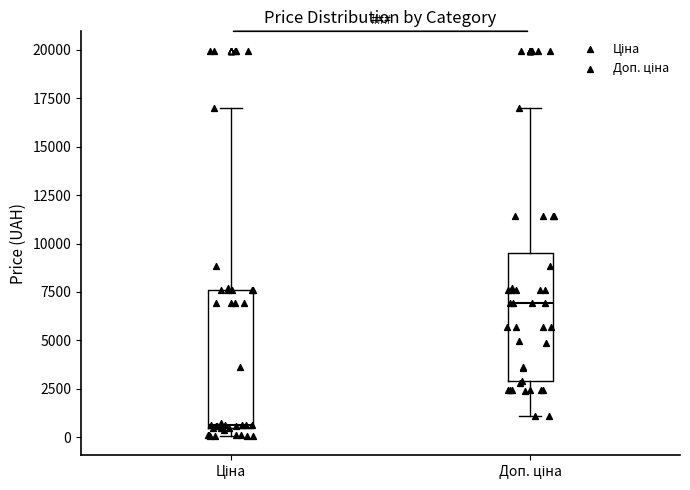

Which box has the highest median line?

Доп. ціна